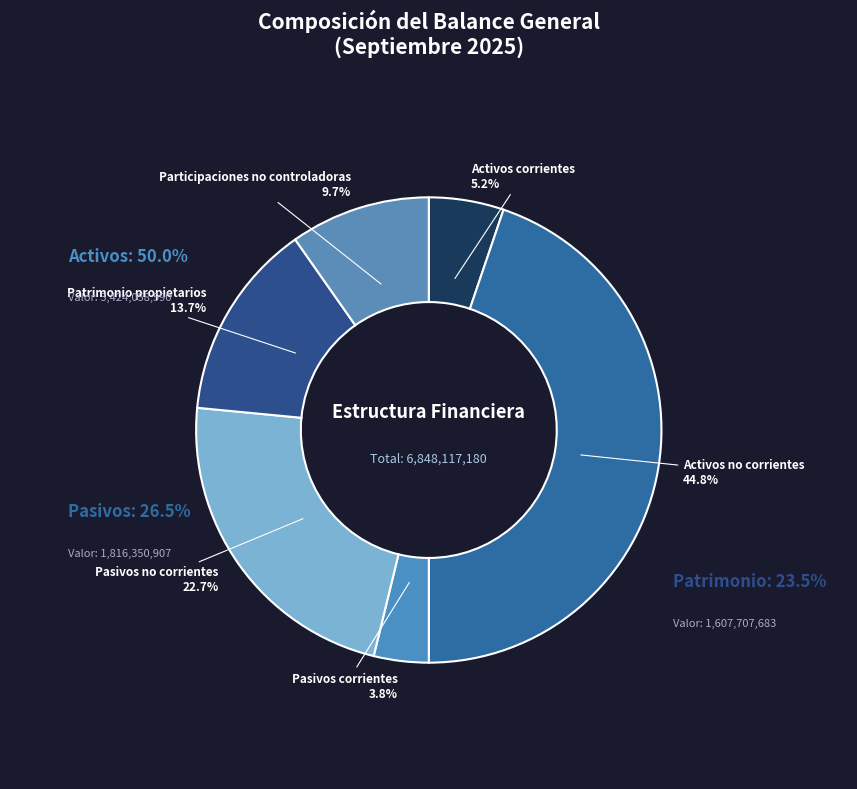

Approximately how many times larger is the value at Activos no corrientes compared to Pasivos no corrientes?

2.0